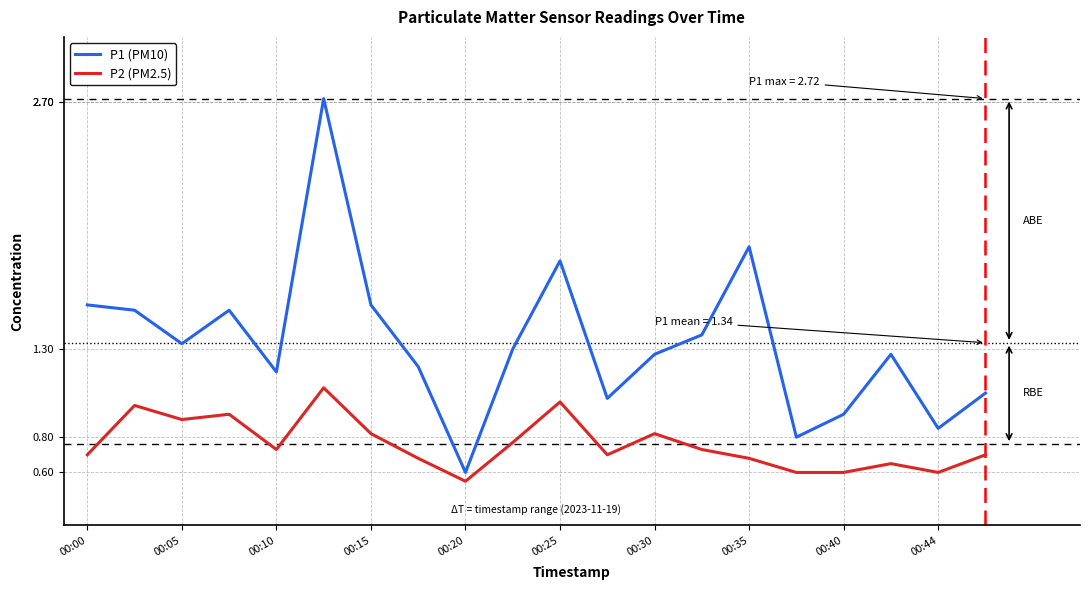

Rank the series by their average value, from highest to lowest.

P1 (PM10), P2 (PM2.5)